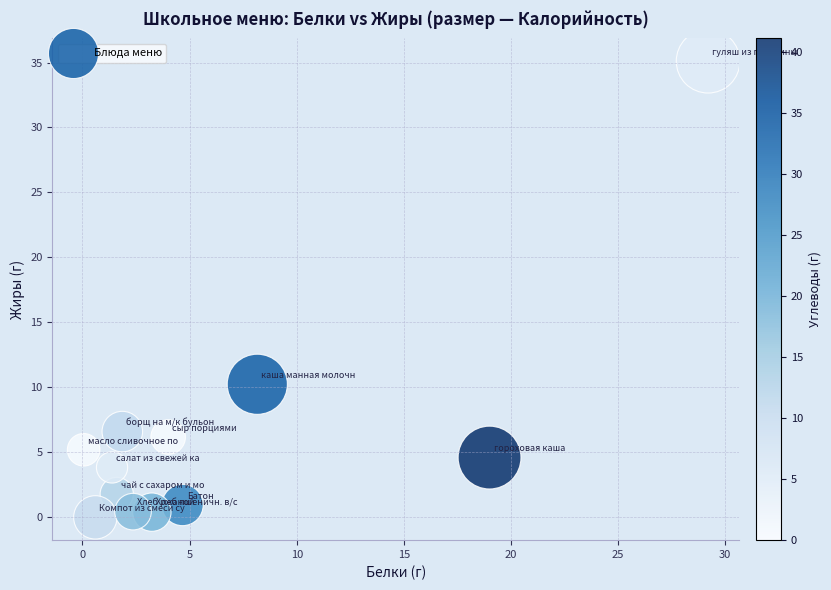

What Y value in the scatter plot is closest to 17?

10.2